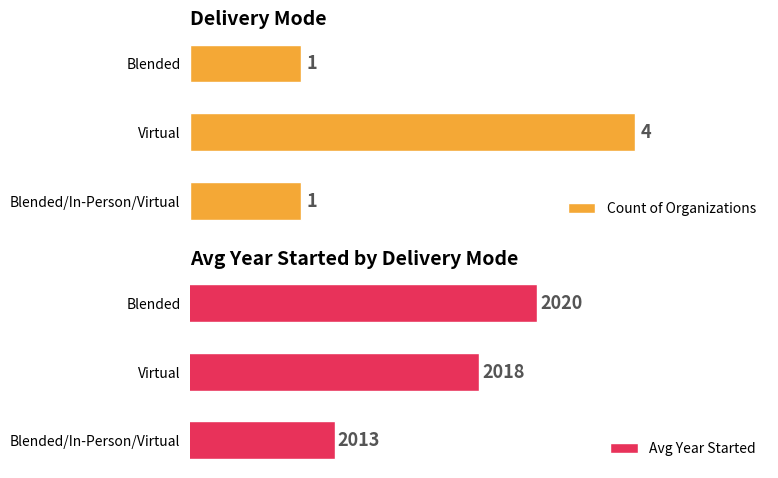

Between 1 and 2, which series saw the biggest shift?

Count of Organizations